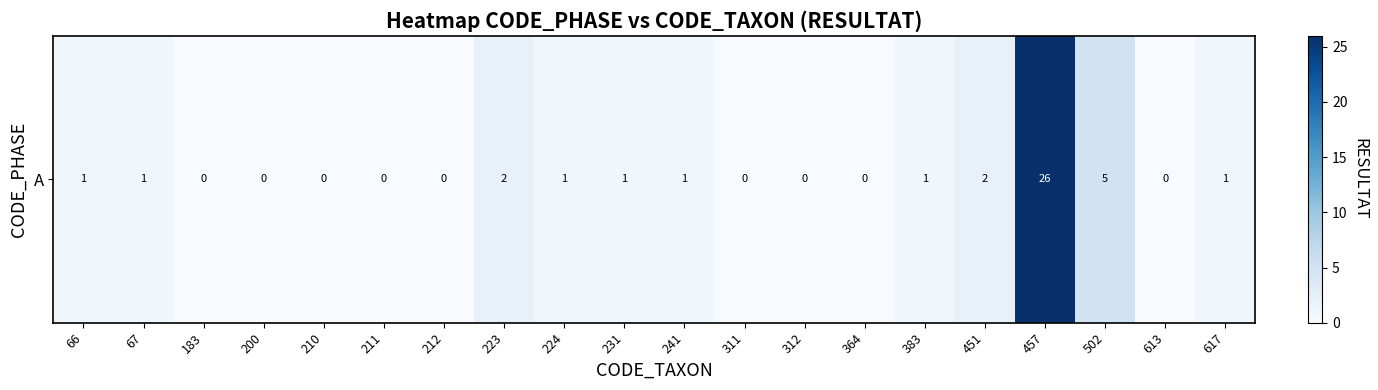

How many data points are above 1?

4